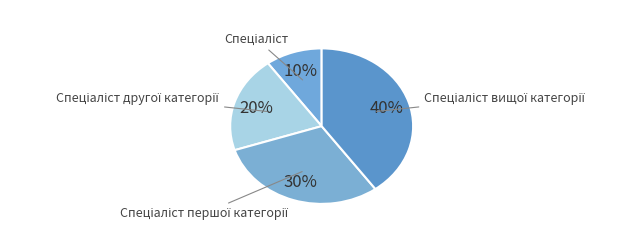

How many segments does this pie chart have?

4